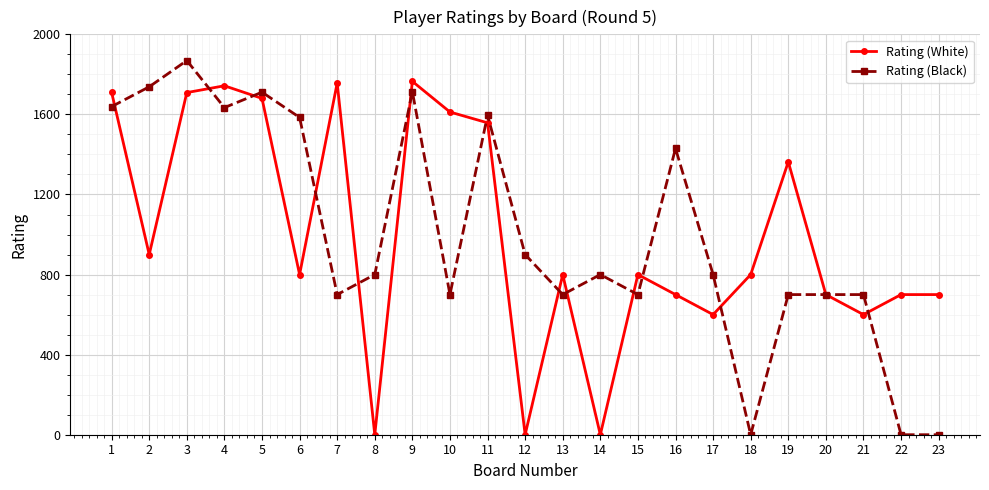

Rank the series by their maximum value, from lowest to highest.

Rating (White), Rating (Black)